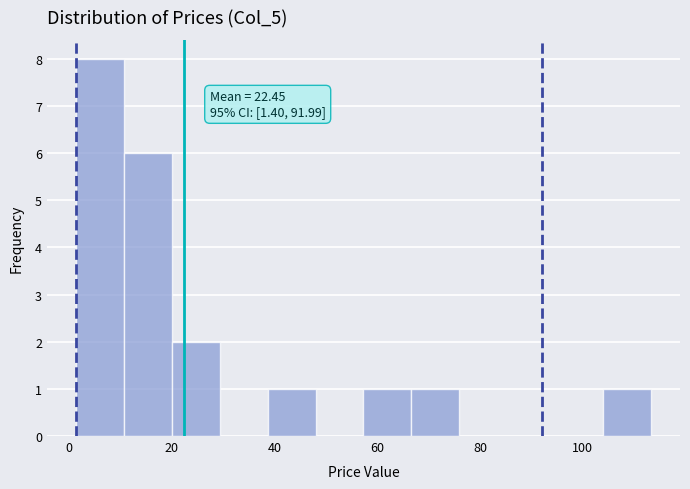

Which range on the x-axis has the tallest bar?

2 to 10